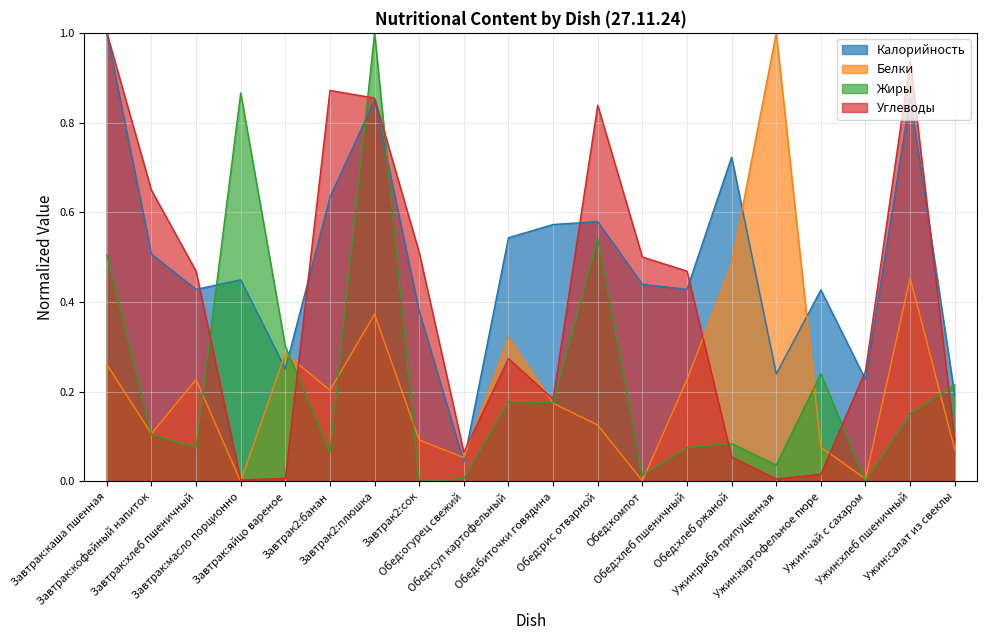

How many interior local valleys does the Жиры series have?

7